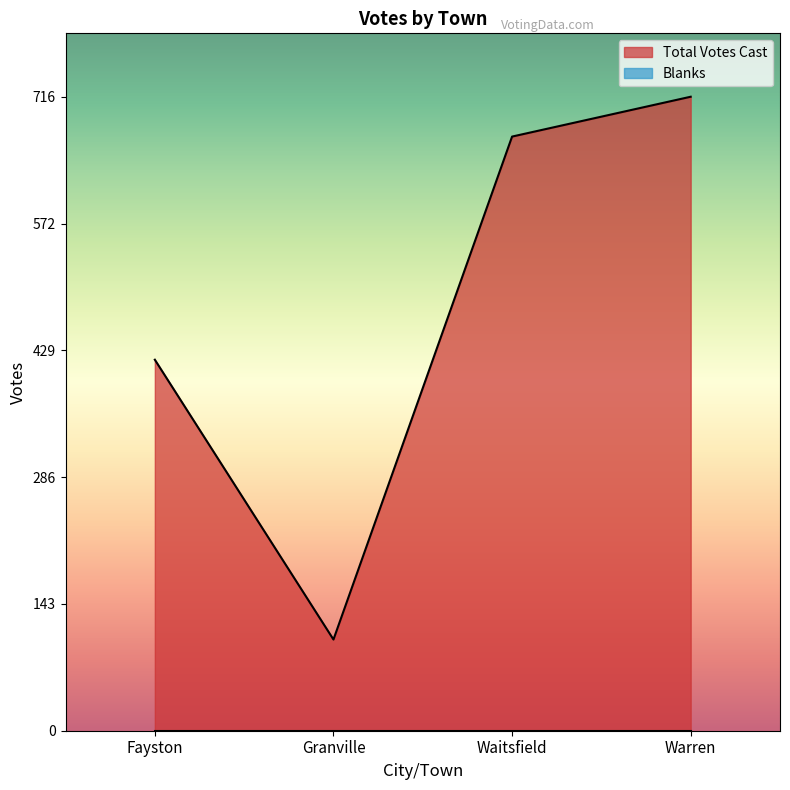

What is the sum of all values?

1909